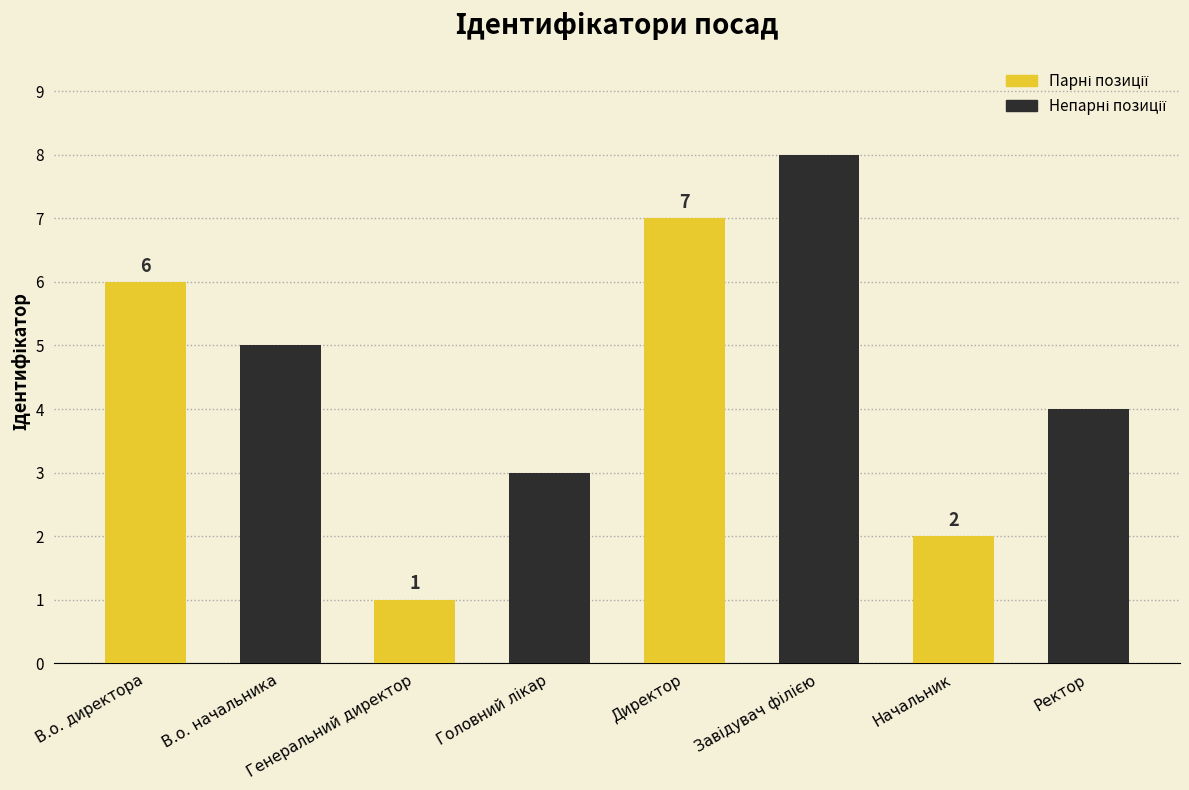

What is the total value across all series at Начальник?

6